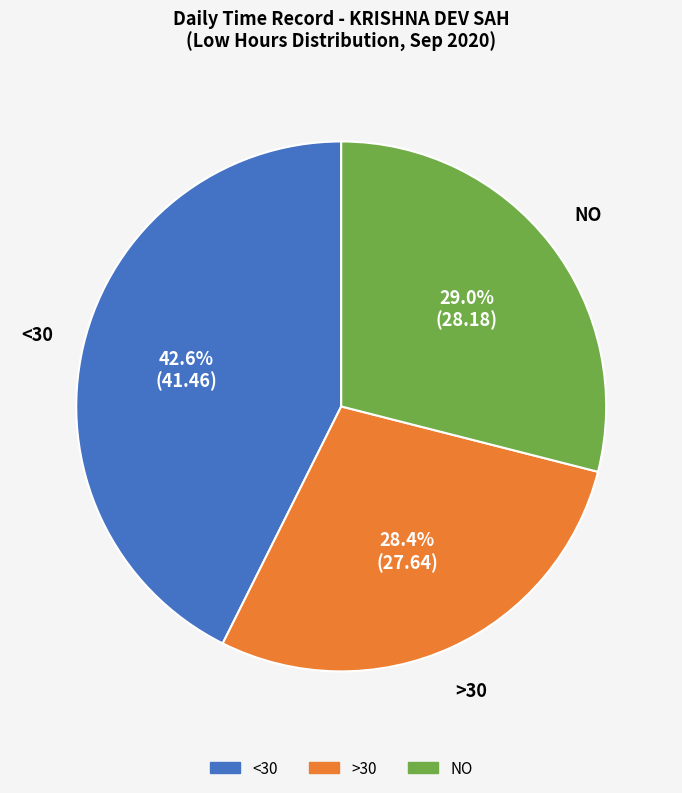

Does any single category account for the majority?

No